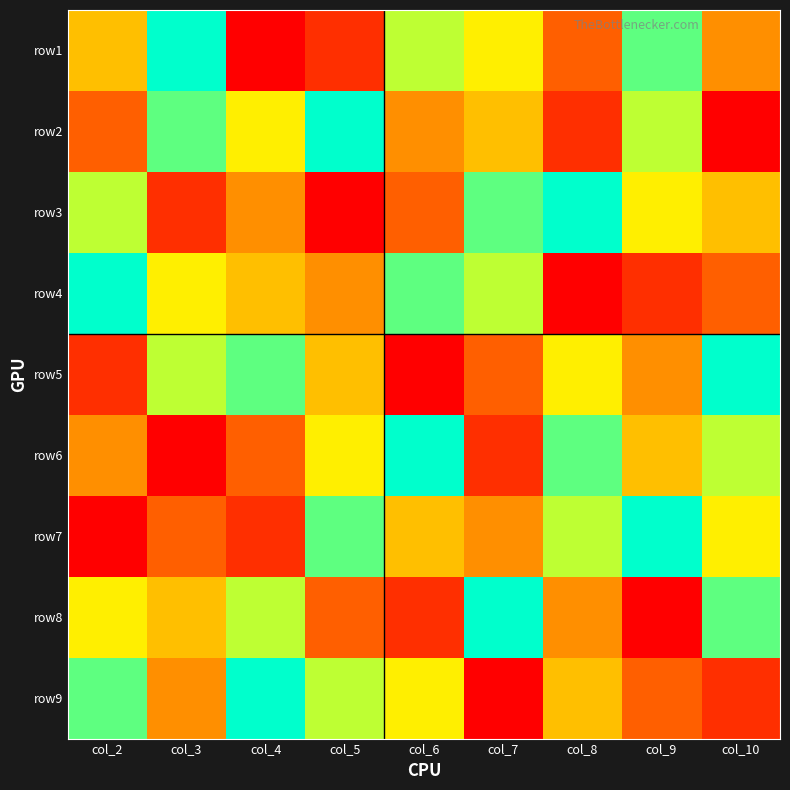

Reading right to left, list all the values displayed in this chart.

row1: col_10=4	col_9=8	col_8=3	col_7=6	col_6=7	col_5=2	col_4=1	col_3=9	col_2=5
row2: col_10=1	col_9=7	col_8=2	col_7=5	col_6=4	col_5=9	col_4=6	col_3=8	col_2=3
row3: col_10=5	col_9=6	col_8=9	col_7=8	col_6=3	col_5=1	col_4=4	col_3=2	col_2=7
row4: col_10=3	col_9=2	col_8=1	col_7=7	col_6=8	col_5=4	col_4=5	col_3=6	col_2=9
row5: col_10=9	col_9=4	col_8=6	col_7=3	col_6=1	col_5=5	col_4=8	col_3=7	col_2=2
row6: col_10=7	col_9=5	col_8=8	col_7=2	col_6=9	col_5=6	col_4=3	col_3=1	col_2=4
row7: col_10=6	col_9=9	col_8=7	col_7=4	col_6=5	col_5=8	col_4=2	col_3=3	col_2=1
row8: col_10=8	col_9=1	col_8=4	col_7=9	col_6=2	col_5=3	col_4=7	col_3=5	col_2=6
row9: col_10=2	col_9=3	col_8=5	col_7=1	col_6=6	col_5=7	col_4=9	col_3=4	col_2=8